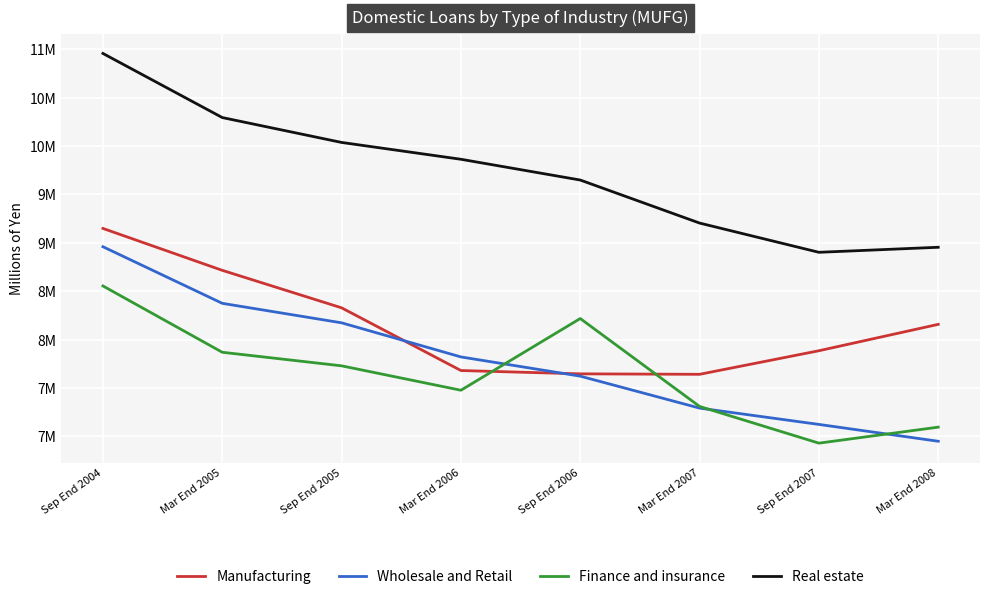

What are all the series names shown in the legend?

Manufacturing, Wholesale and Retail, Finance and insurance, Real estate